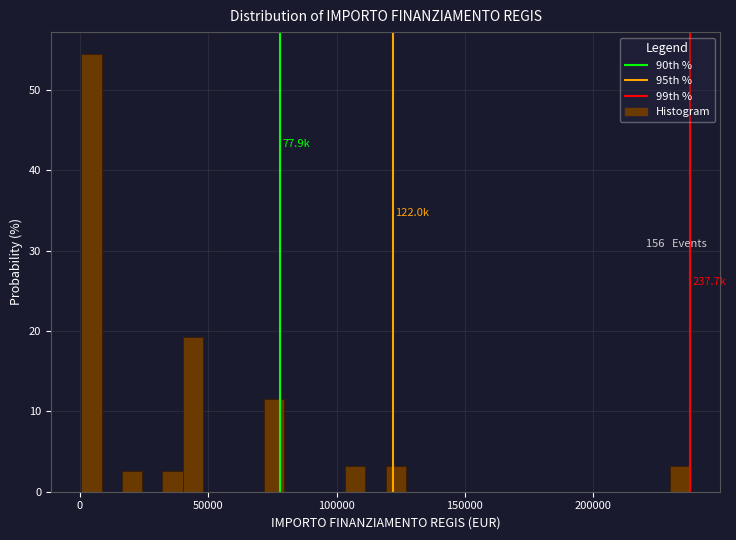

Read against the x-axis, roughly where is the centre of the tallest bar?

5000